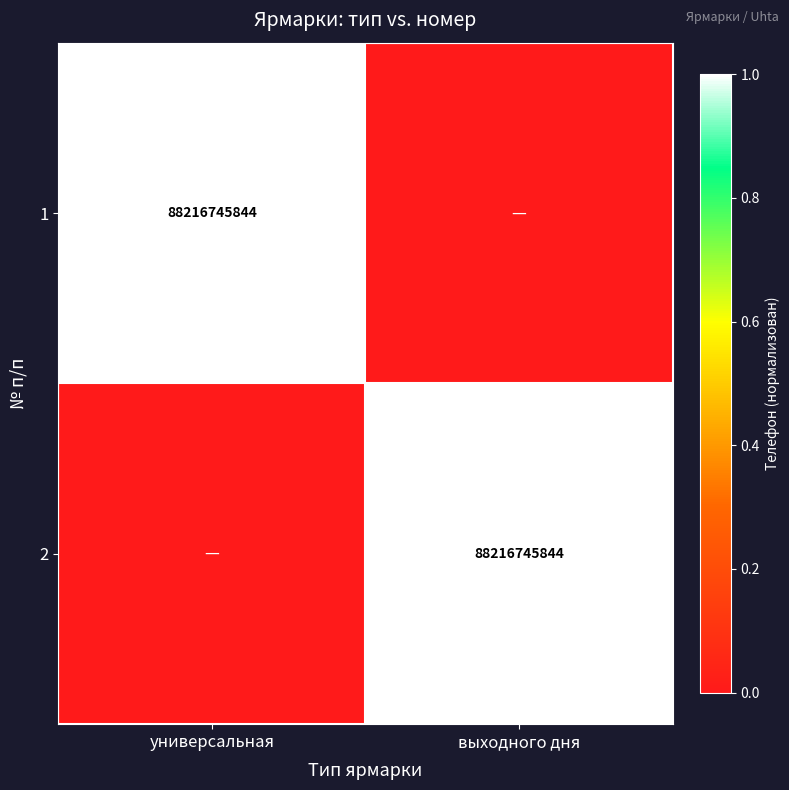

The 1 series shows 88216745844 at универсальная. True or false?

True